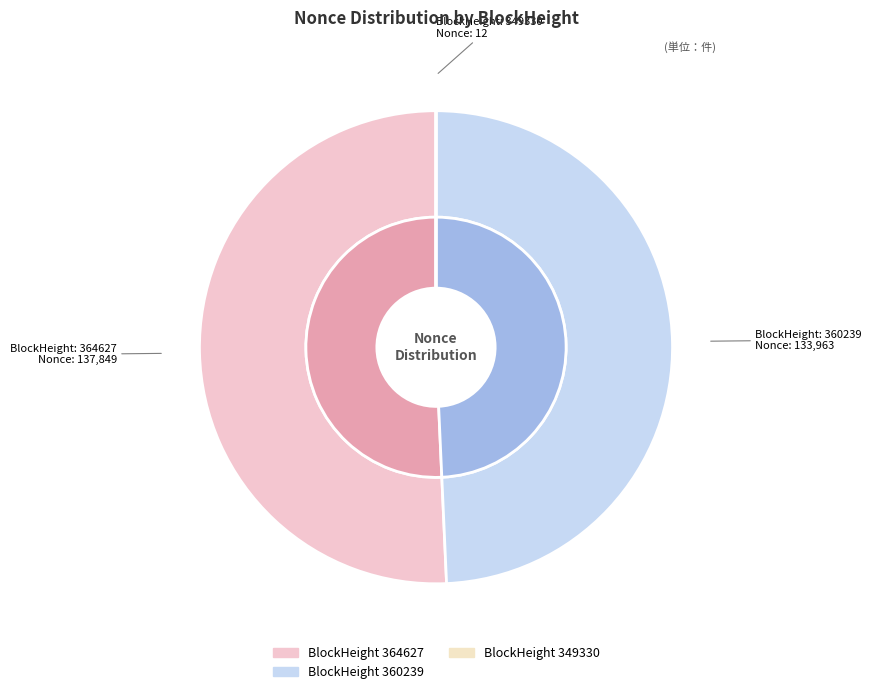

What portion of the pie excludes 360239?

50.7%